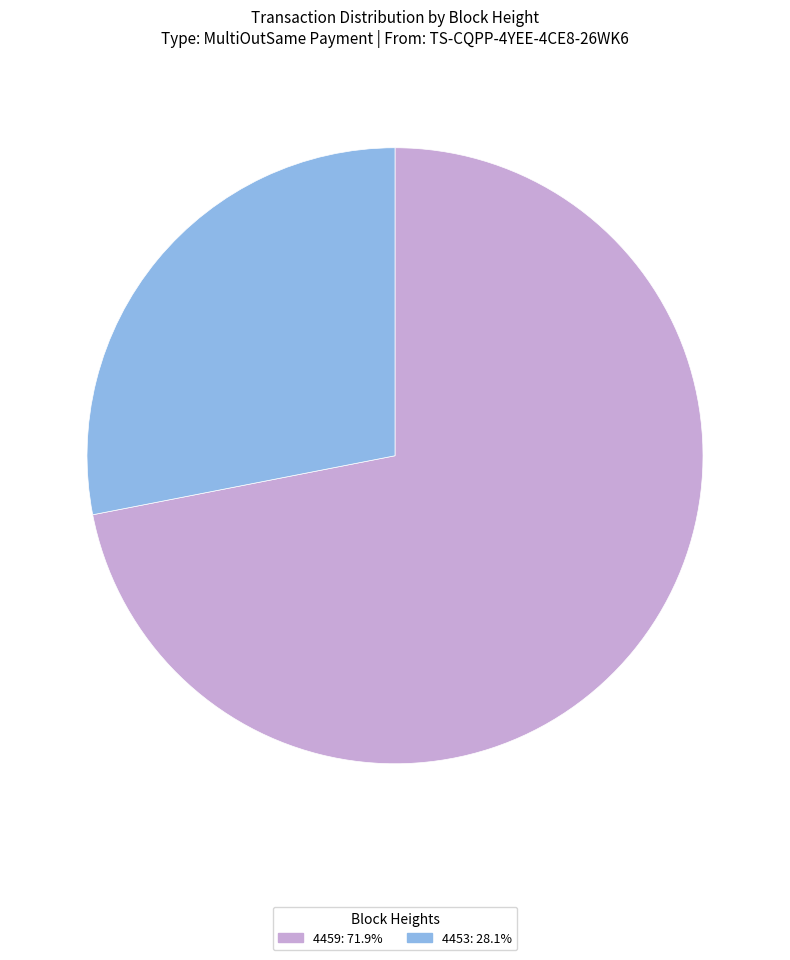

Which slice is the largest?

4459